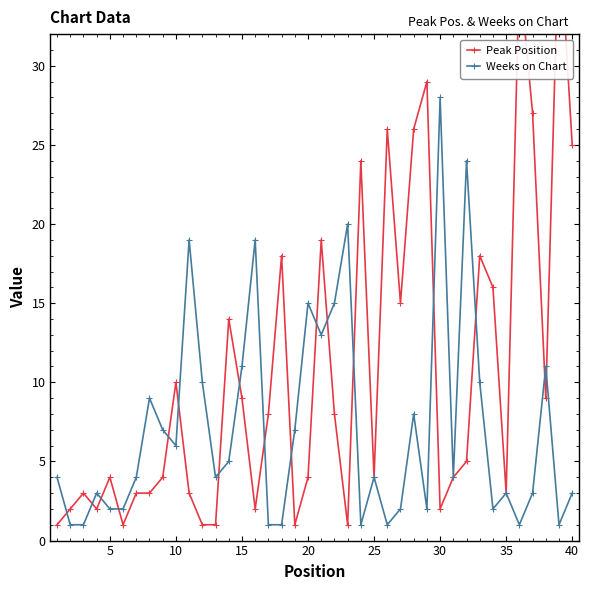

What are all the series names shown in the legend?

Peak Position, Weeks on Chart